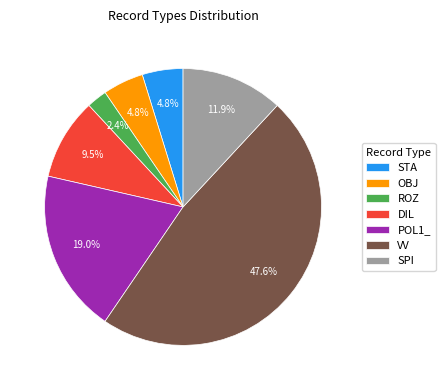

To the nearest percent, what portion does ROZ represent?

2%